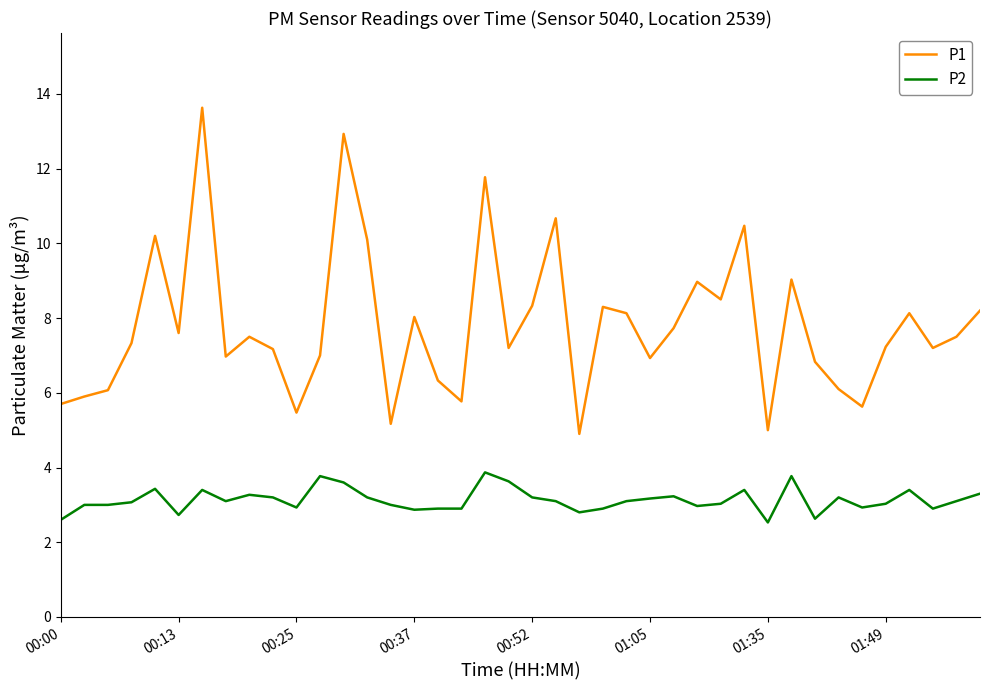

Which series has the largest range (max minus min)?

P1